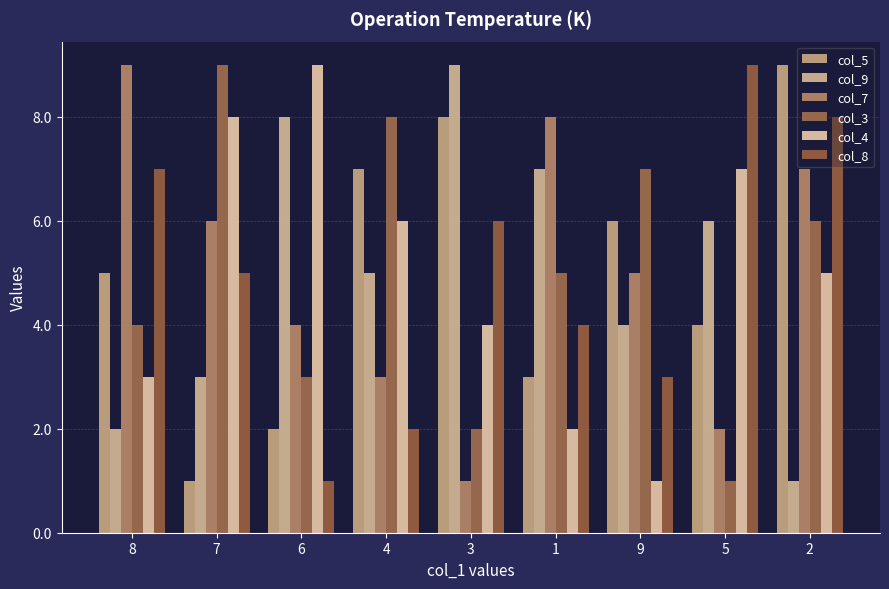

What is the value of the col_3 bar at the 4th from the left?

8